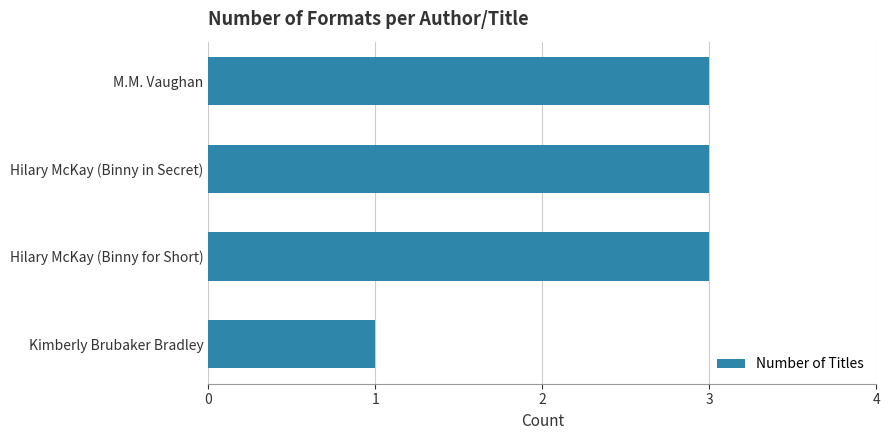

What position from the bottom is Hilary McKay (Binny in Secret)?

3